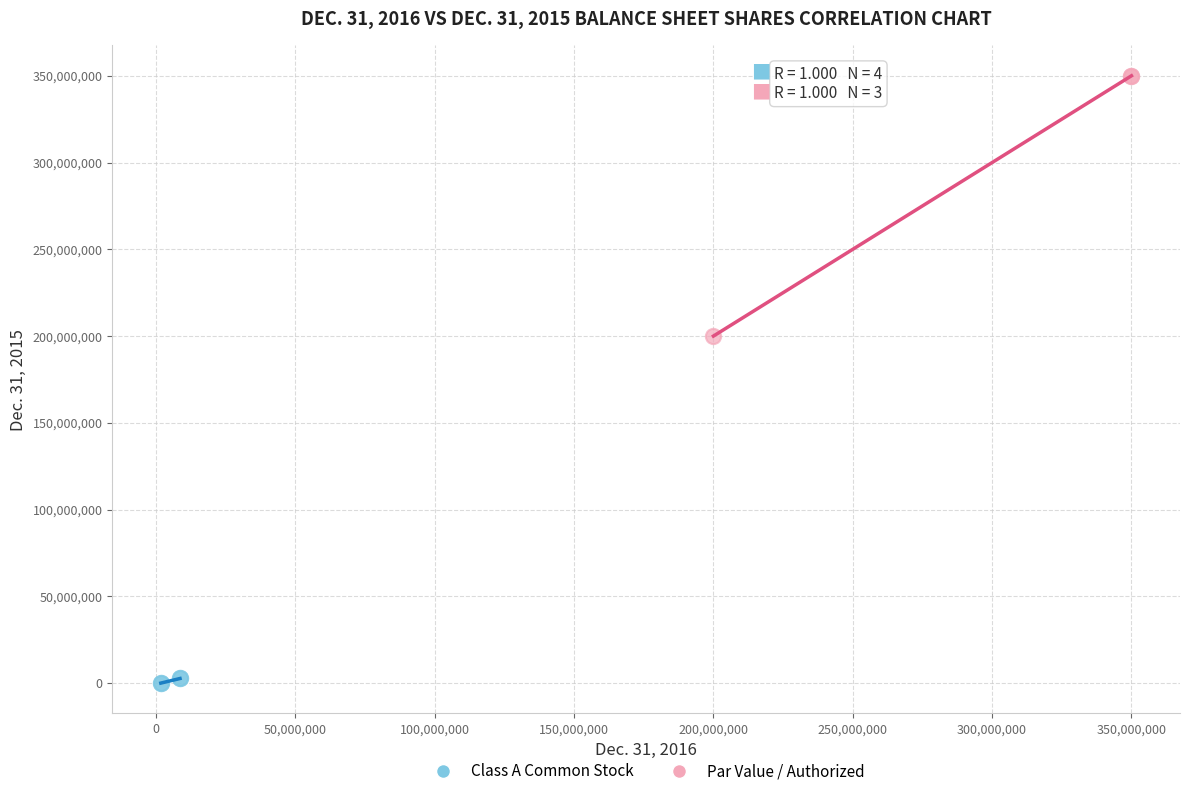

What are all the series names shown in the legend?

Class A Common Stock, Par Value / Authorized